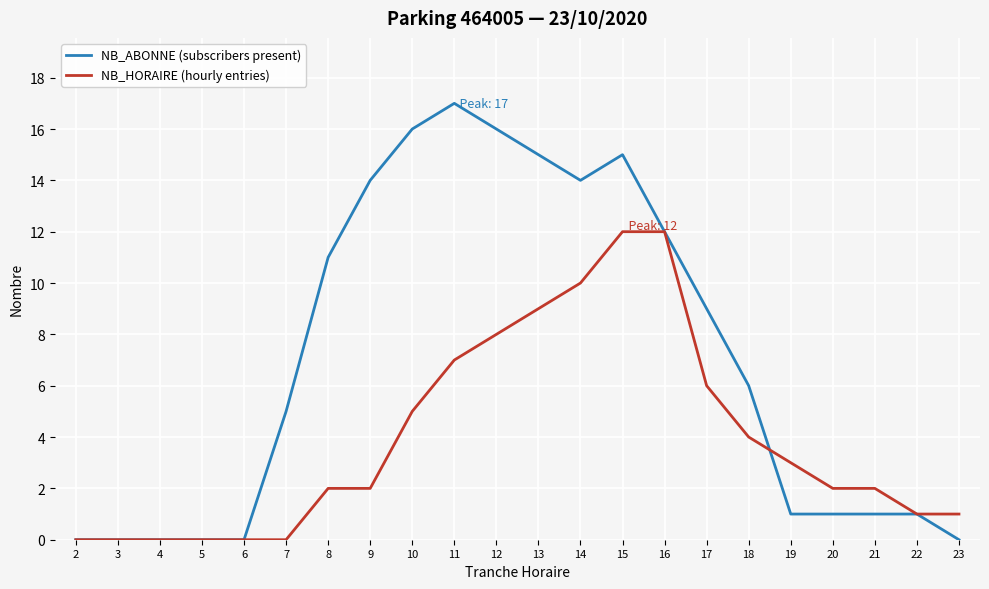

List the series in order of their peak value, lowest first.

NB_HORAIRE (hourly entries), NB_ABONNE (subscribers present)